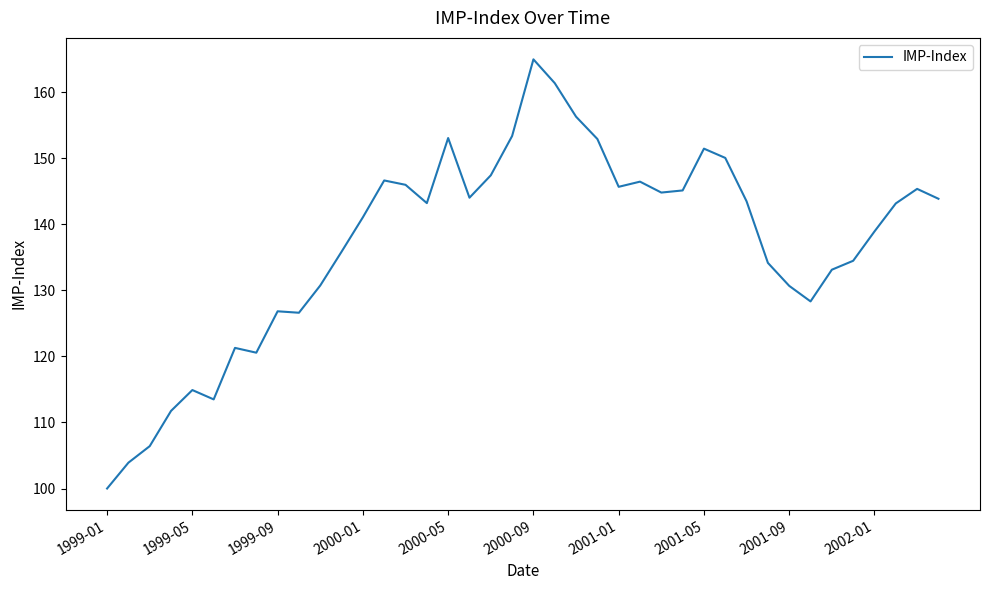

What is the maximum value shown in the chart?

165.0